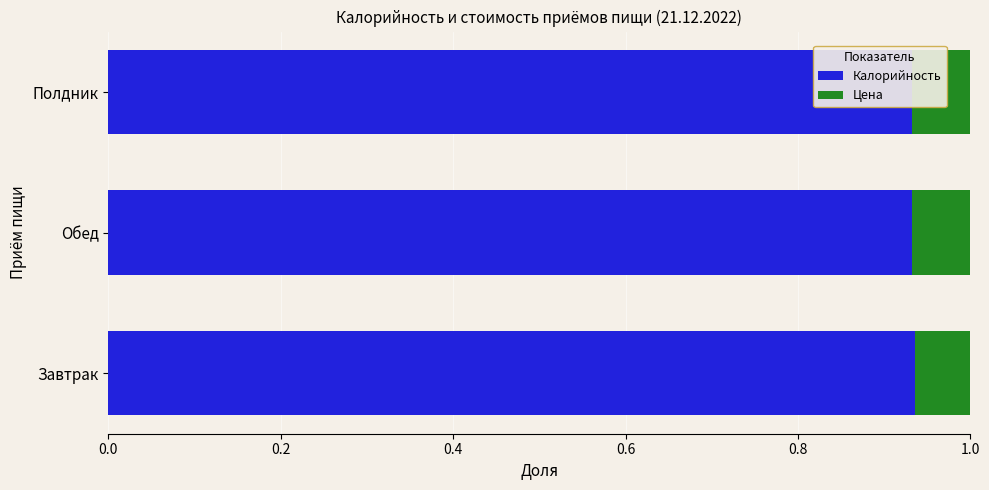

What is the sum of the Калорийность values at Обед and Полдник?

1.9